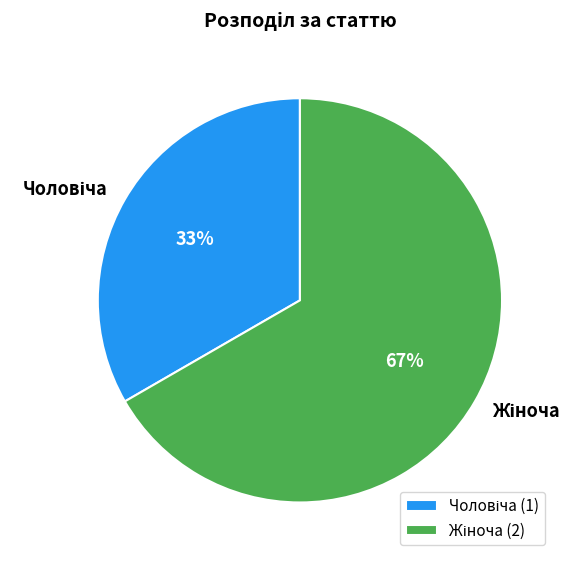

Is there any slice that represents more than half of the pie?

Yes